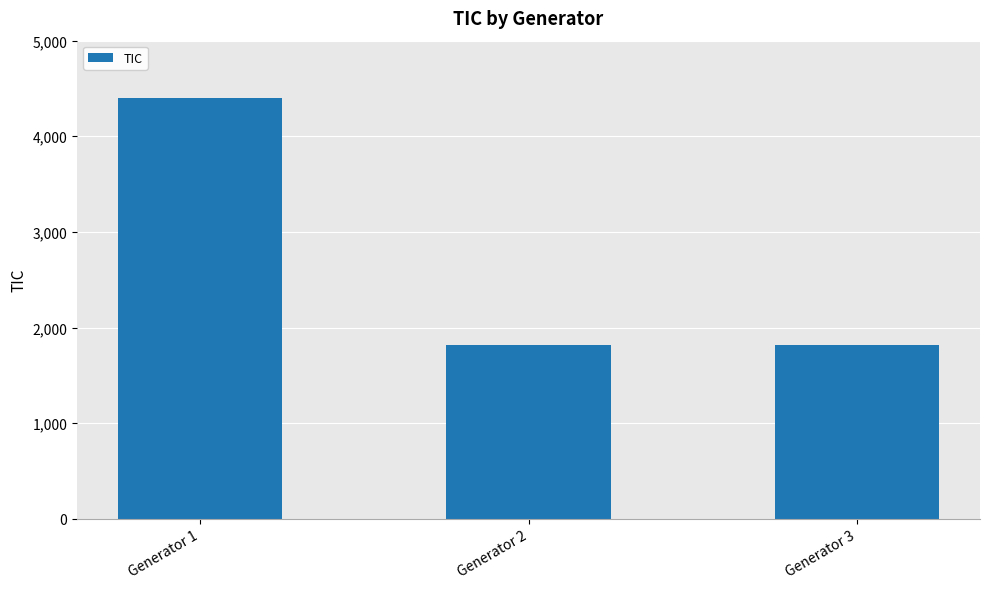

Count the number of data series in this chart.

1